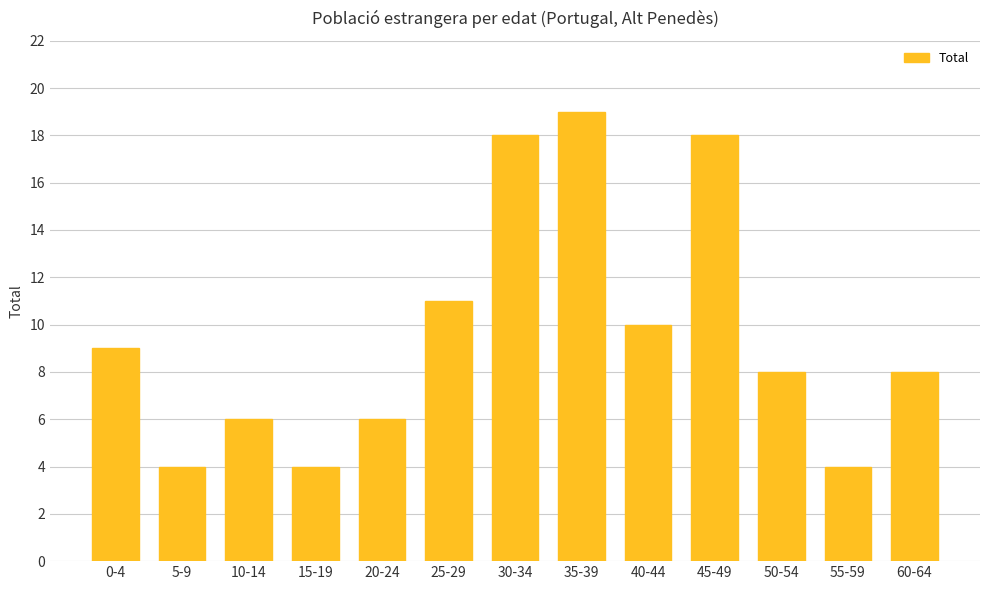

Which has a higher value, 55-59 or 30-34?

30-34